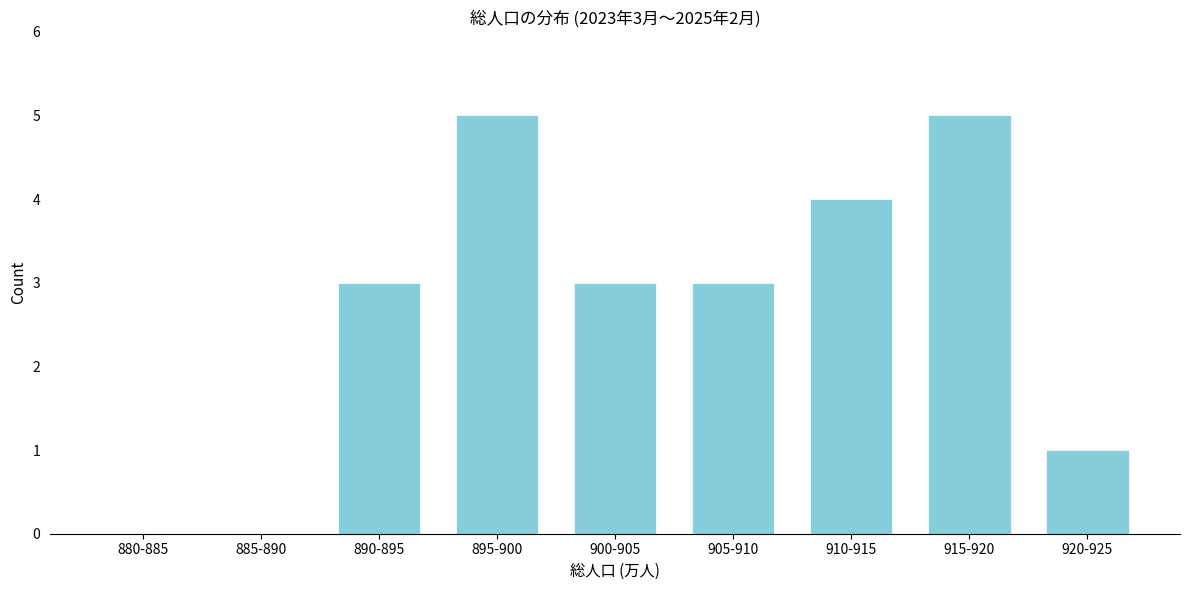

Reading left to right, list all the values displayed in this chart.

880-885=0	885-890=0	890-895=3	895-900=5	900-905=3	905-910=3	910-915=4	915-920=5	920-925=1